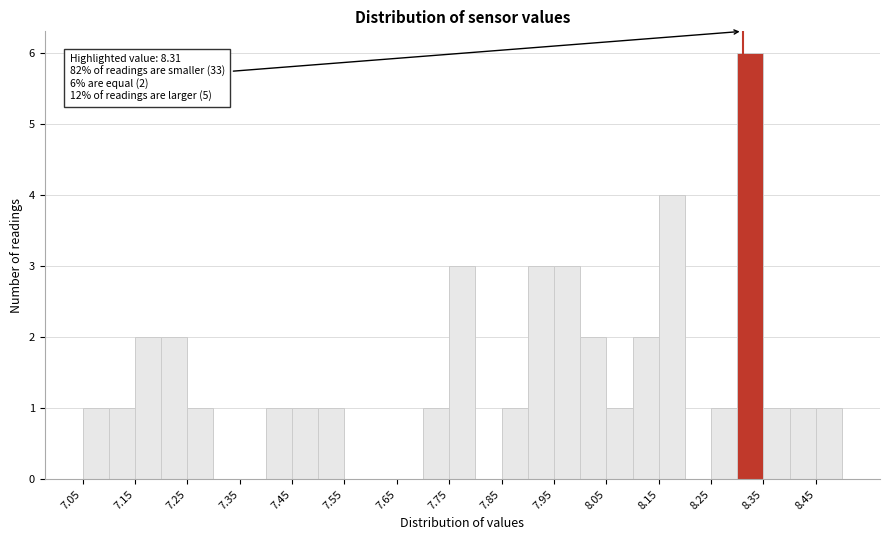

Over which range of the x-axis is the bar tallest?

8.30 to 8.35